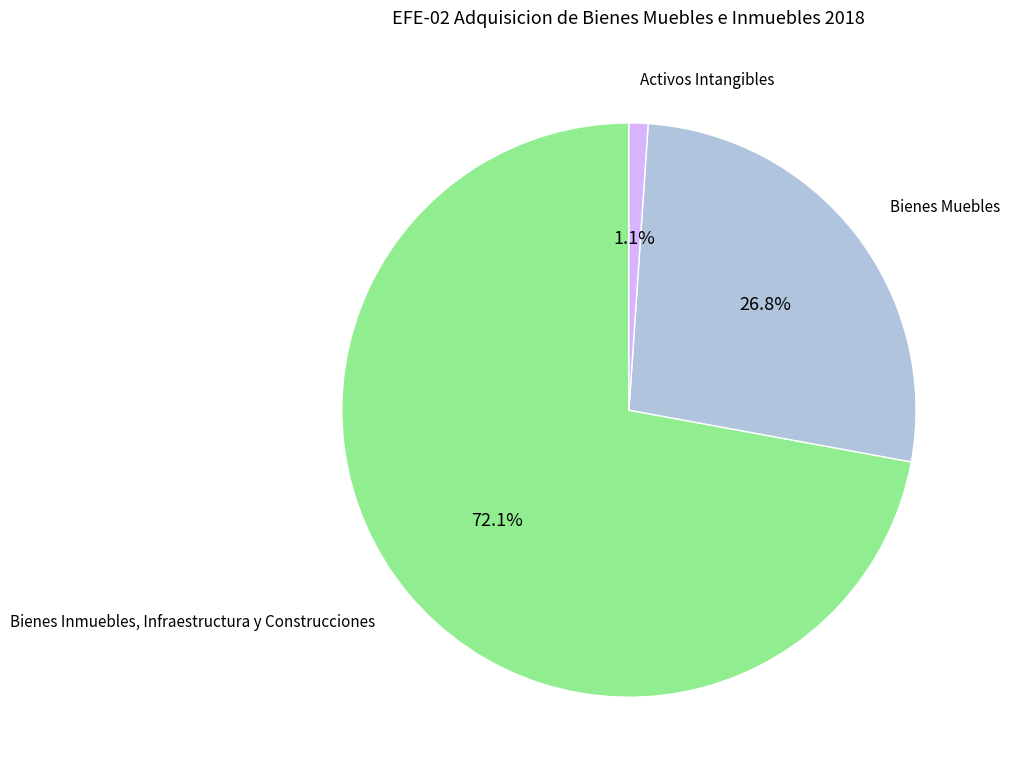

What is the total percentage of Bienes Muebles and Activos Intangibles?

27.9%